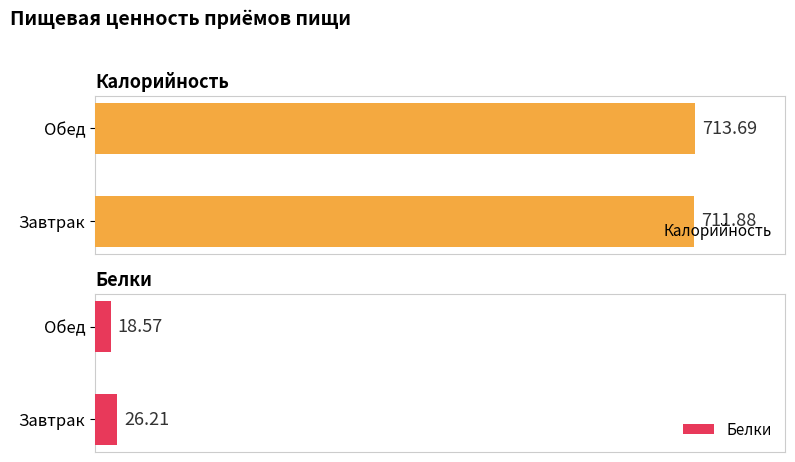

Rank the categories by Белки value from lowest to highest.

Обед, Завтрак